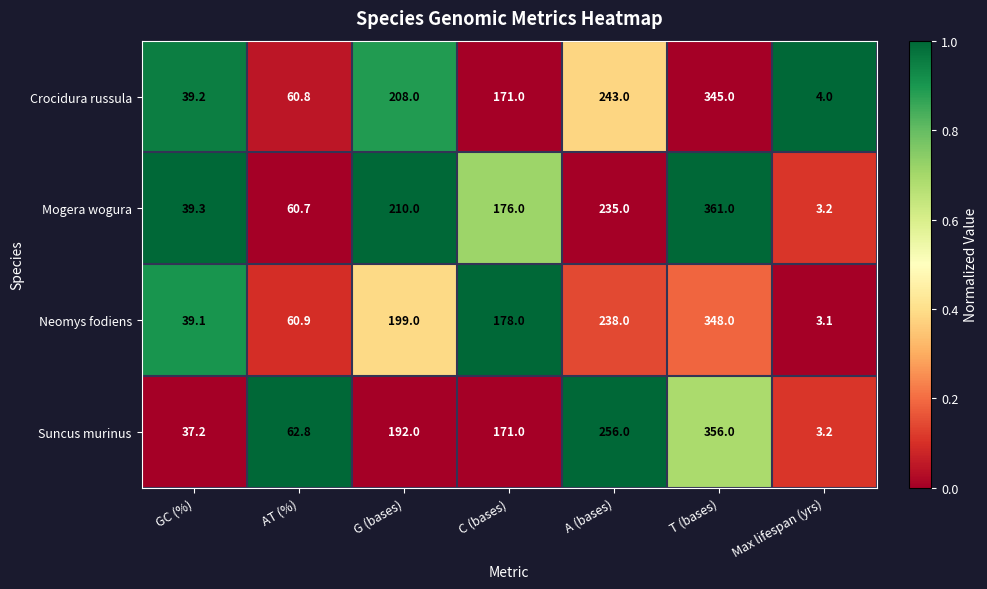

Which series has the largest total across all categories?

Mogera wogura